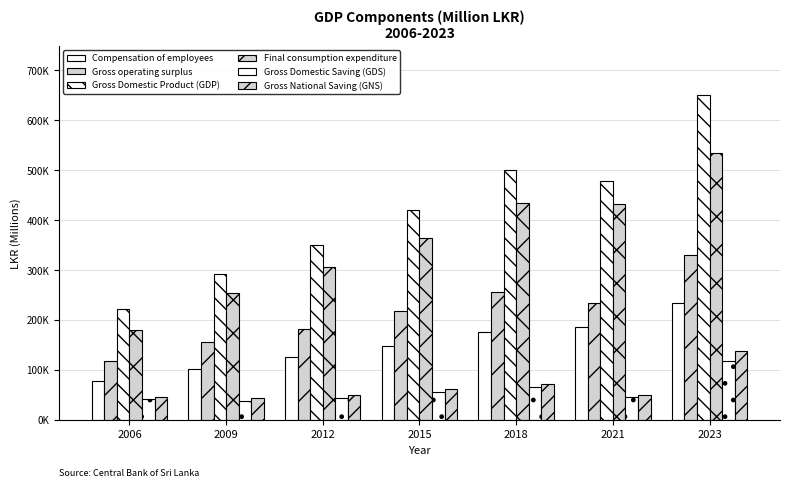

At which label is Gross operating surplus closest to 224387?

2015